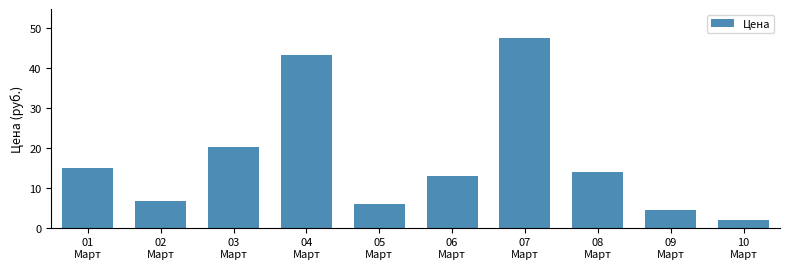

What is the smallest value displayed?

1.9